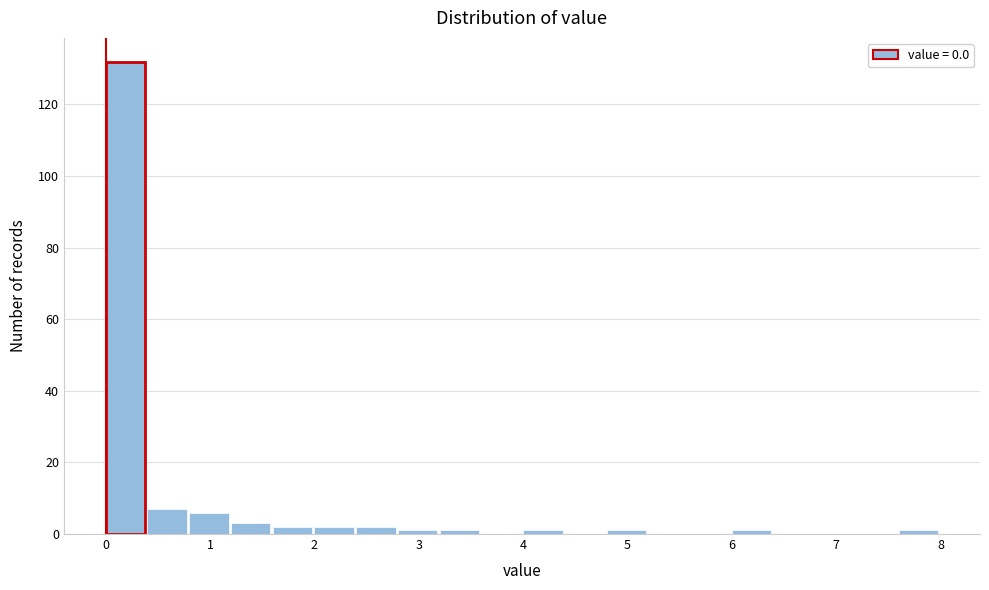

Over which range of the x-axis is the bar tallest?

0.0 to 0.4